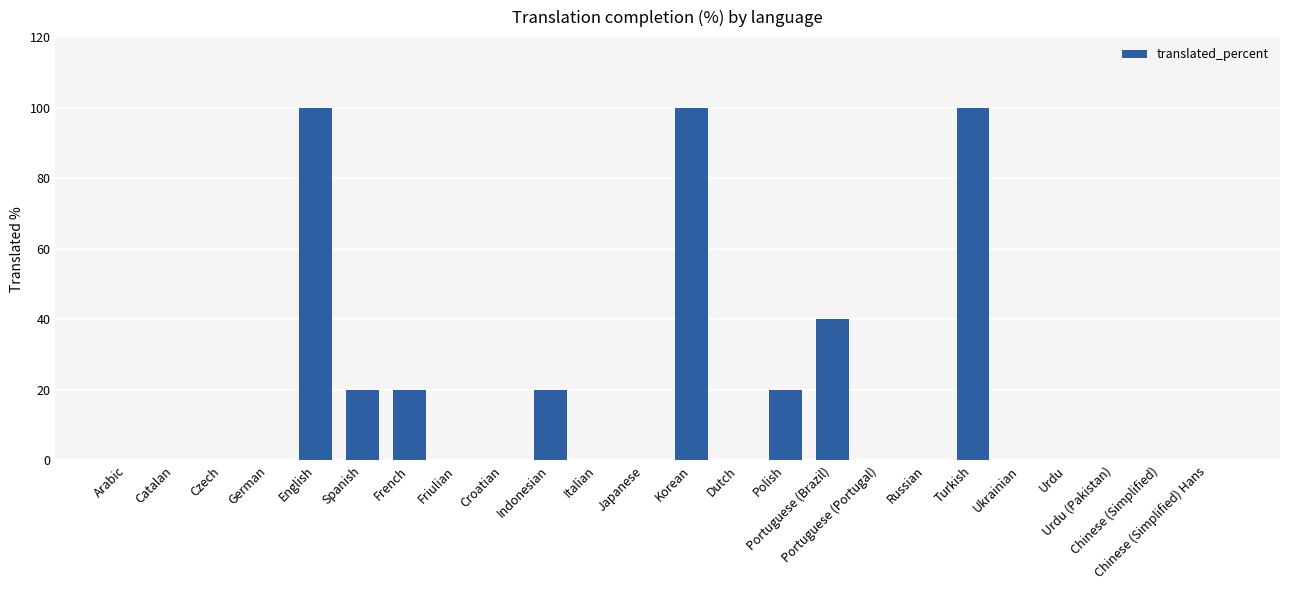

What is the sum of all values?

420